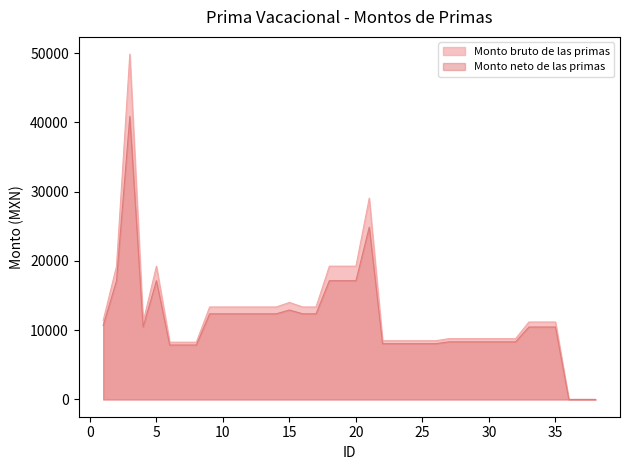

Reading left to right, extract all data points from this chart.

Monto bruto de las primas: 1=11408.4	2=19238.6	3=49846.4	4=11177.7	5=19238.6	6=8265.1	7=8265.1	8=8265.1	9=13349.8	10=13349.8	11=13349.8	12=13349.8	13=13349.8	14=13349.8	15=14003.1	16=13349.8	17=13349.8	18=19238.6	19=19238.6	20=19238.6	21=29064.3	22=8479.6	23=8479.6	24=8479.6	25=8479.6	26=8479.6	27=8776.2	28=8776.2	29=8776.2	30=8776.2	31=8776.2	32=8776.2	33=11177.7	34=11177.7	35=11177.7	36=0.0	37=0.0	38=0.0
Monto neto de las primas: 1=10661.5	2=17145.1	3=40848.3	4=10455.9	5=17145.1	6=7860.2	7=7860.2	8=7860.2	9=12361.2	10=12361.2	11=12361.2	12=12361.2	13=12361.2	14=12361.2	15=12910.0	16=12361.2	17=12361.2	18=17145.1	19=17145.1	20=17145.1	21=24872.1	22=8051.3	23=8051.3	24=8051.3	25=8051.3	26=8051.3	27=8315.7	28=8315.7	29=8315.7	30=8315.7	31=8315.7	32=8315.7	33=10455.9	34=10455.9	35=10455.9	36=0.0	37=0.0	38=0.0